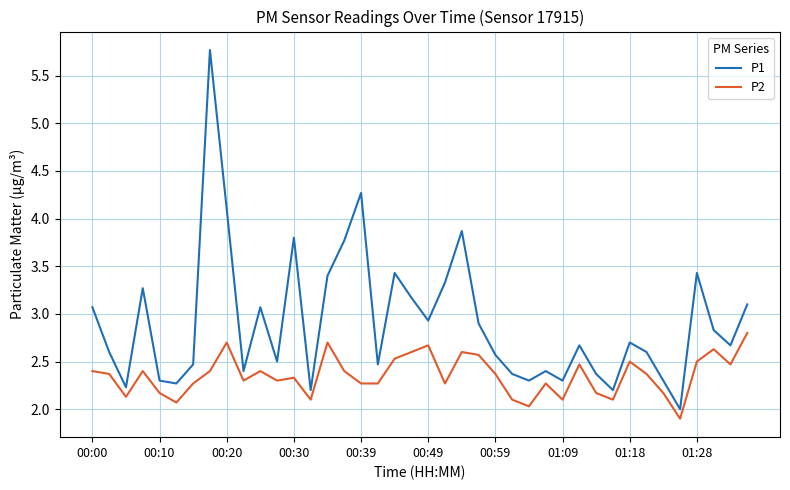

What is the difference between the second highest and second lowest values in the P2 series?

0.7